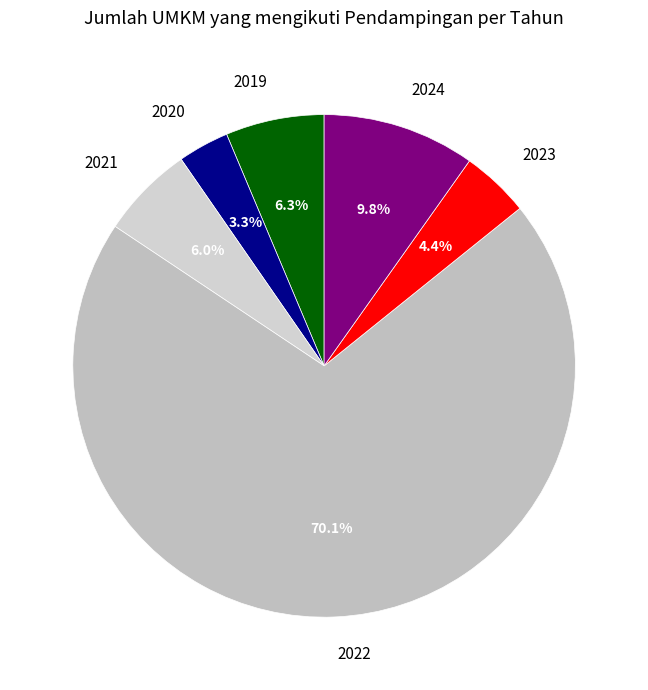

Between 2023 and 2020, which is larger?

2023